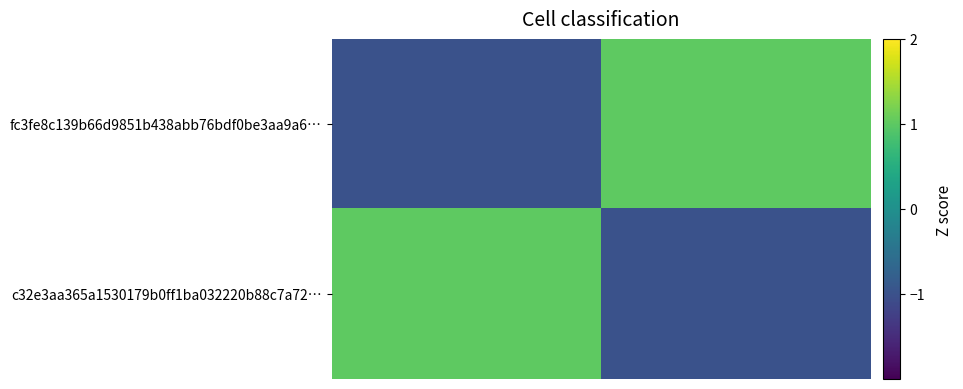

Reading right to left, what are all the values shown in this chart?

fc3fe8c139b66d9851b438abb76bdf0be3aa9a6…: 1	-1
c32e3aa365a1530179b0ff1ba032220b88c7a72…: -1	1